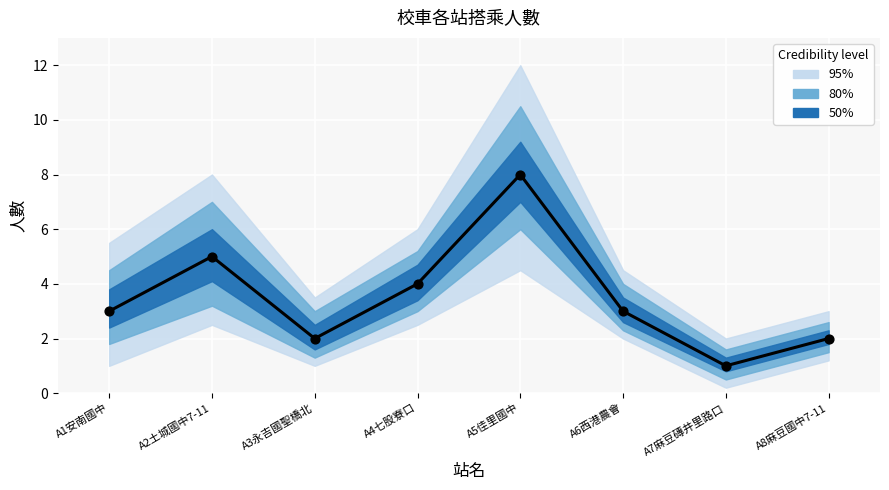

What is the change in value from A4七股寮口 to A7麻豆磚井里路口?

-3